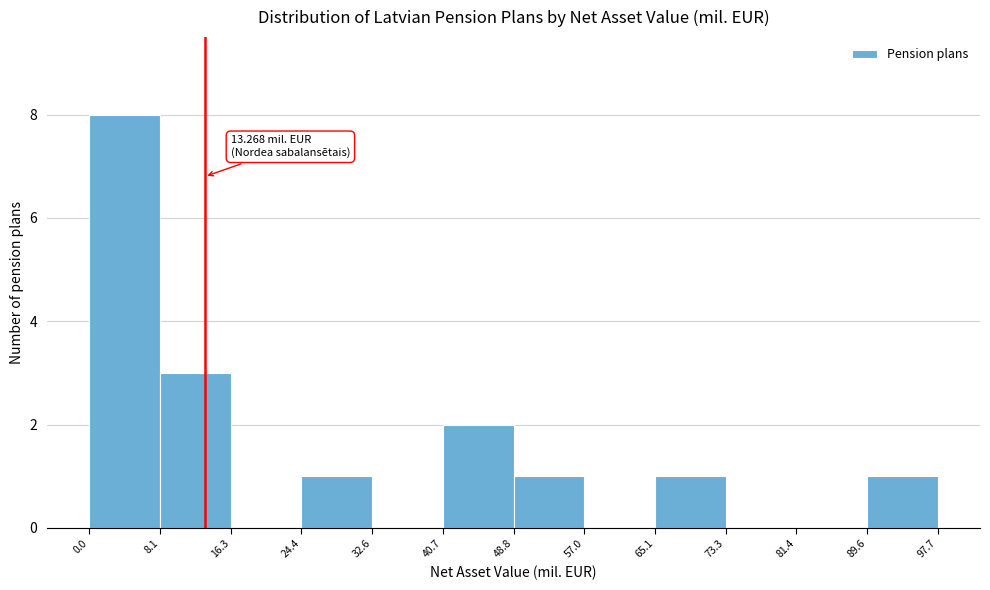

Which range on the x-axis has the tallest bar?

0.0 to 8.1